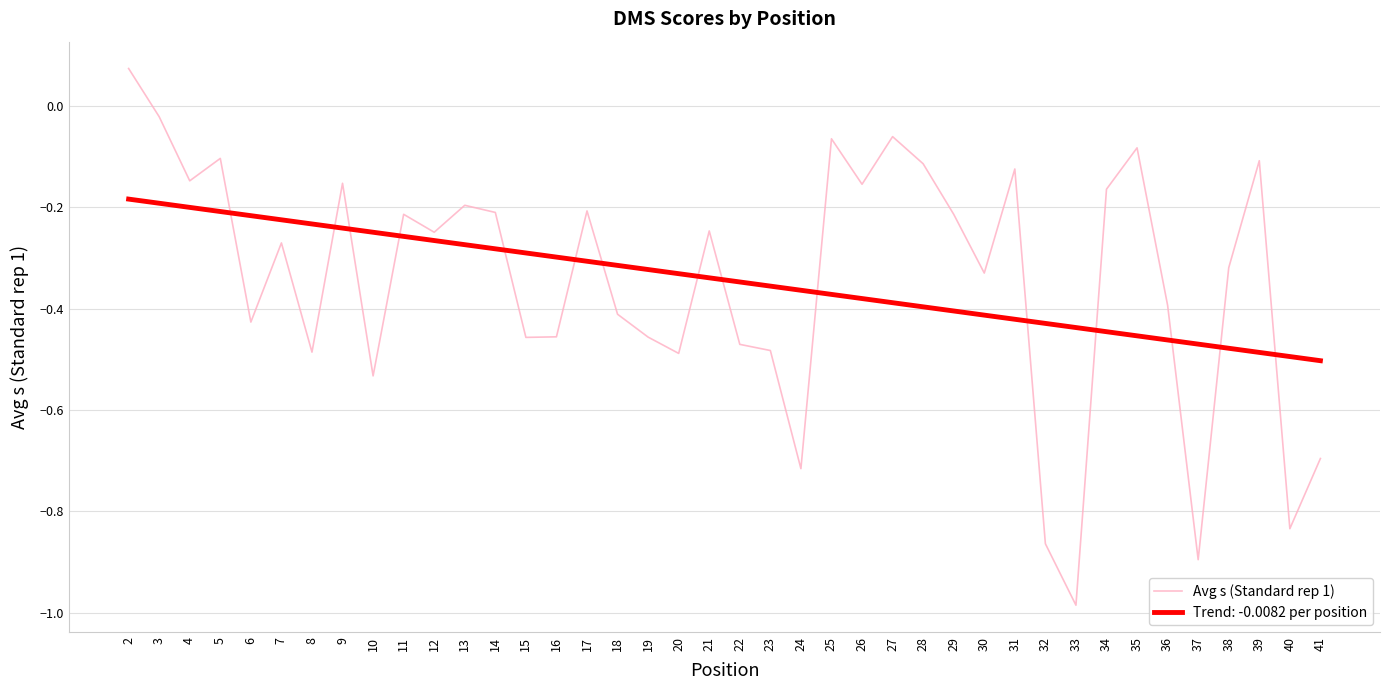

List the series in order of their peak value, highest first.

Avg s (Standard rep 1), Trend: -0.0082 per position